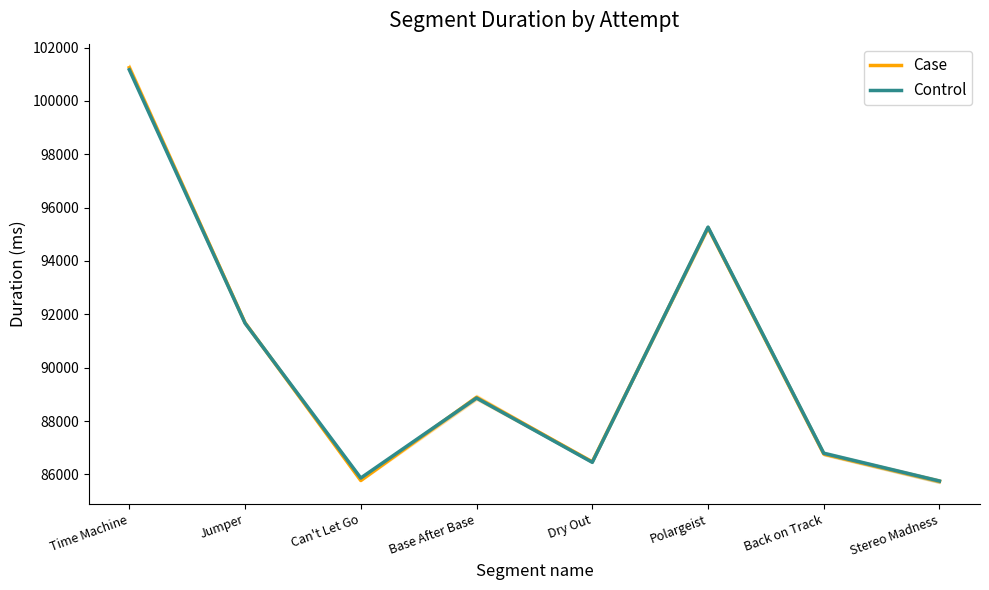

Between Can't Let Go and Stereo Madness, which is larger?

Can't Let Go